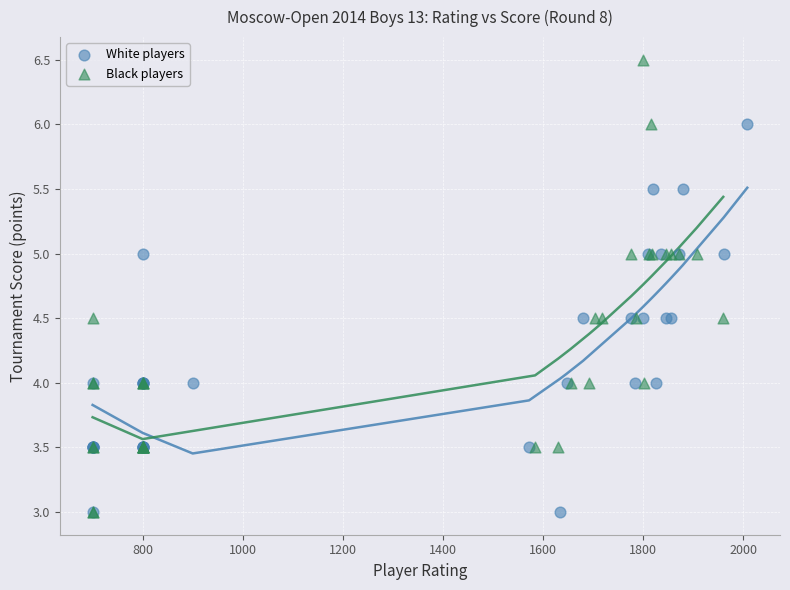

Which series has the widest spread of Y values?

Black players